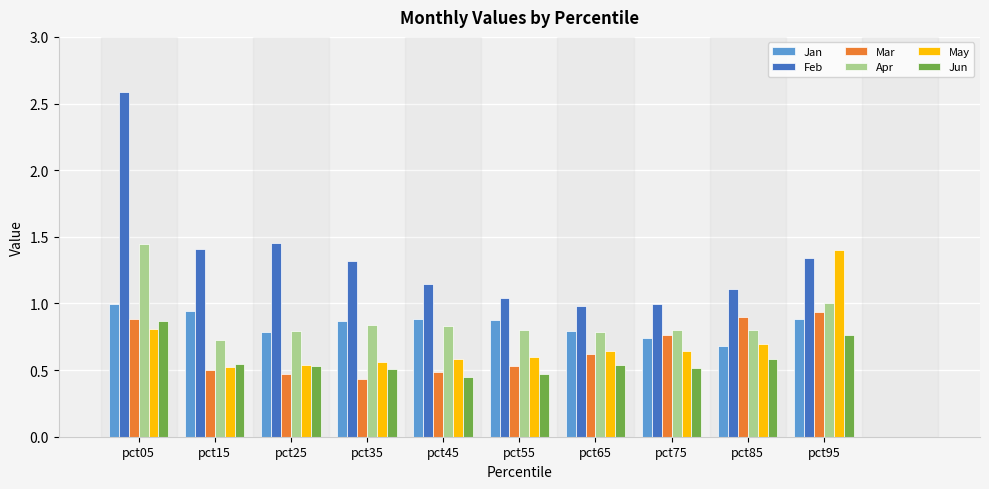

Which series has the widest spread of values?

Feb